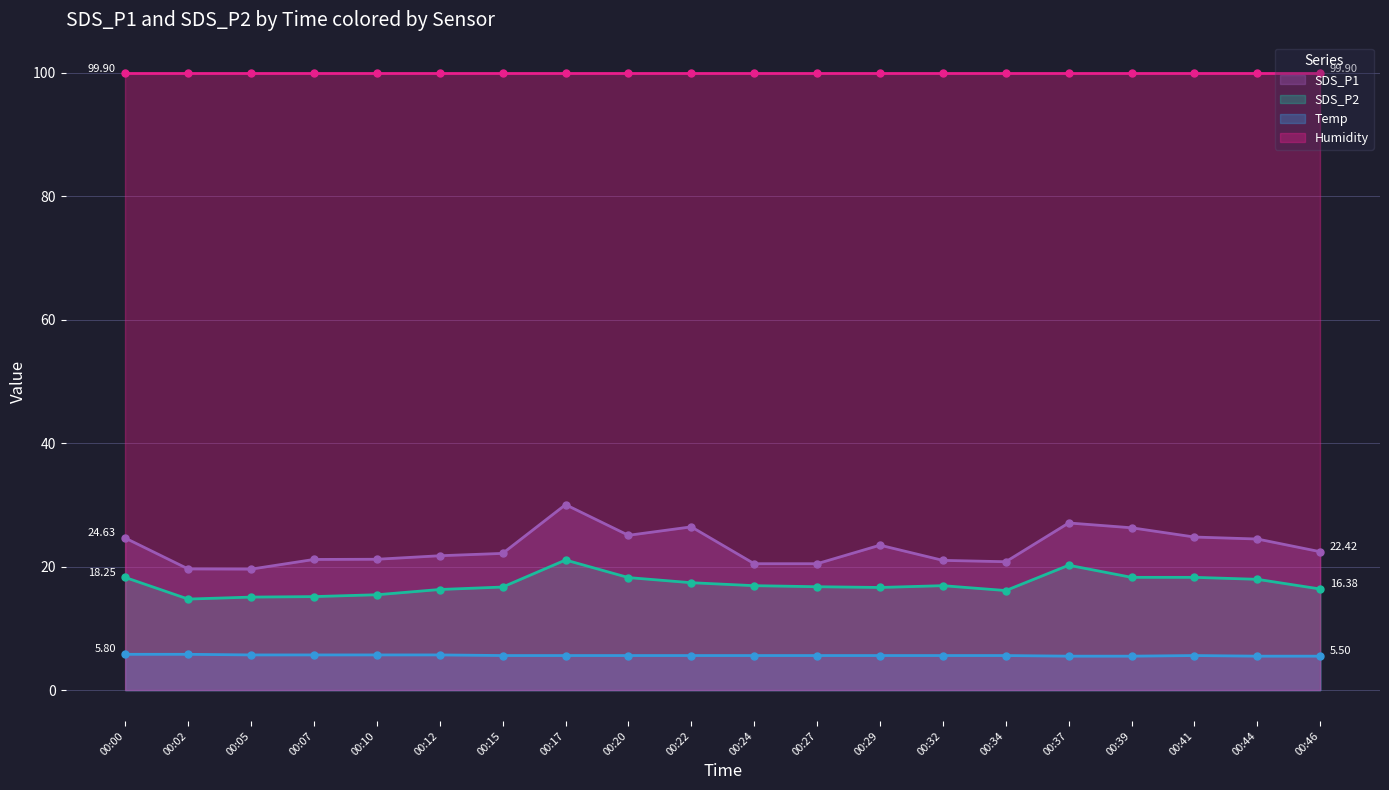

True or false: SDS_P2 and SDS_P1 cross at least once.

False